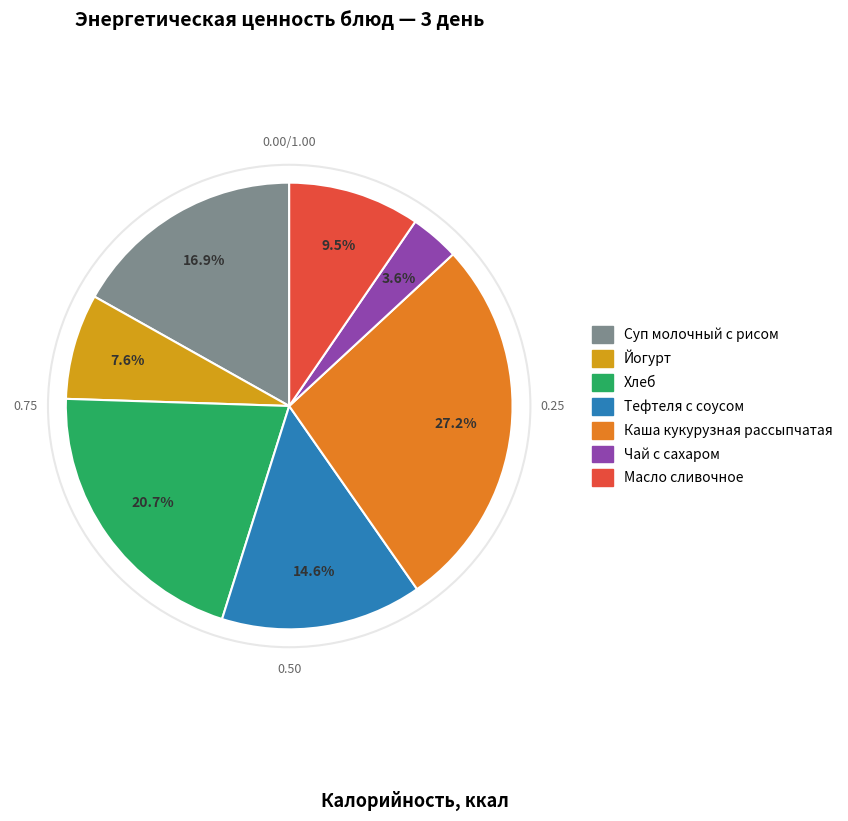

Which slice is the smallest?

Чай с сахаром